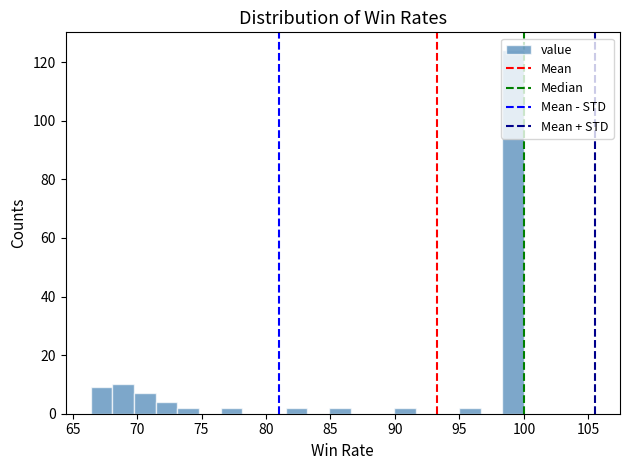

Read against the x-axis, roughly where is the centre of the tallest bar?

99.0